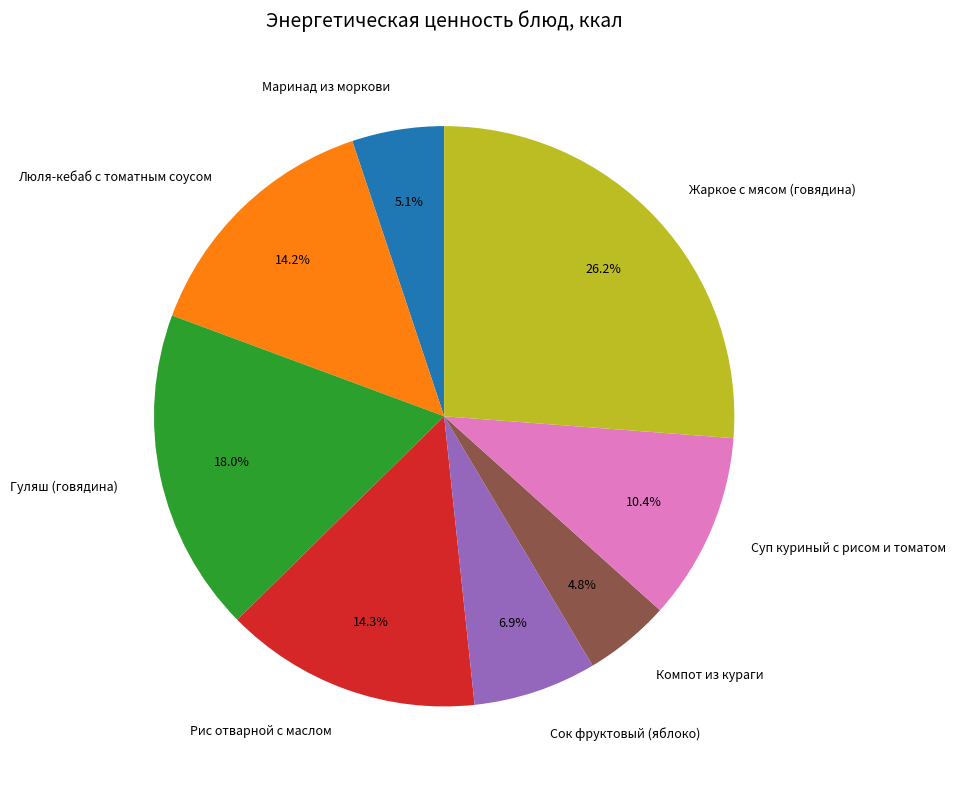

Is Рис отварной с маслом the majority of the pie?

No